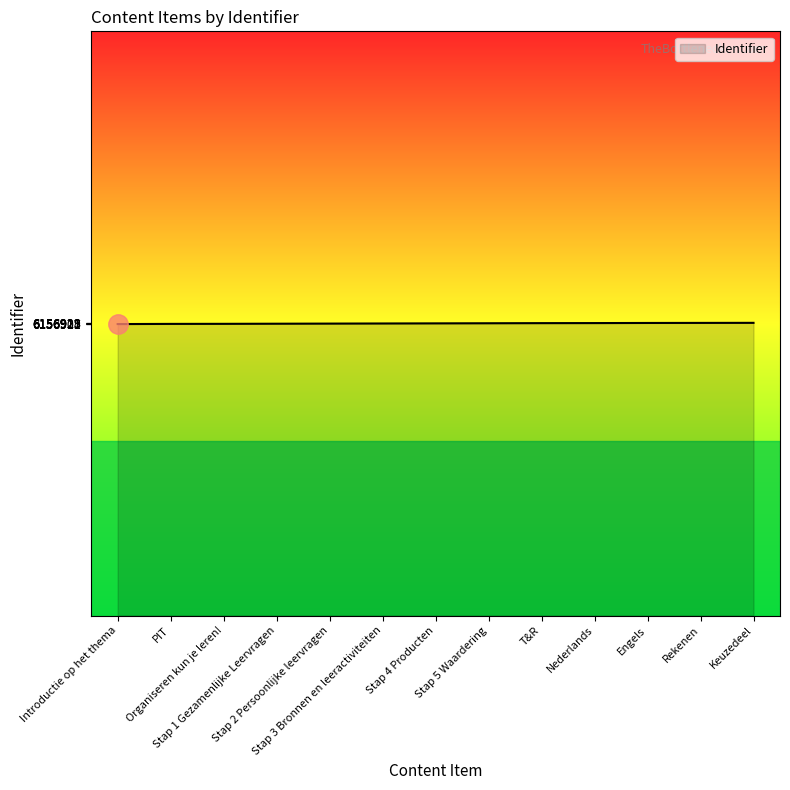

Count the number of data series in this chart.

1